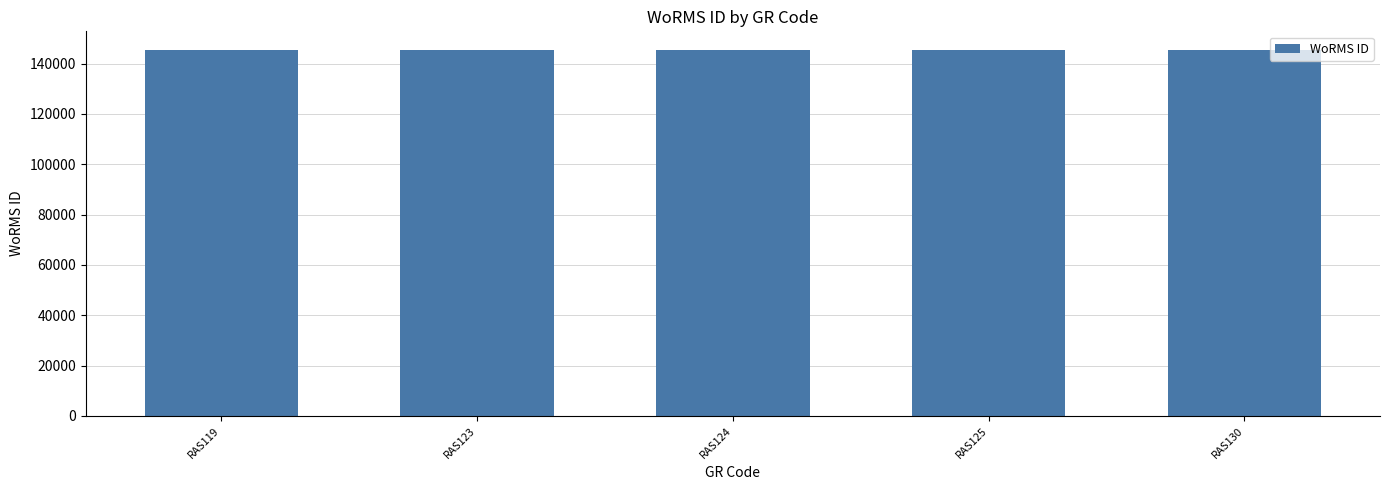

What is the value of the 2nd bar from the left?

145546